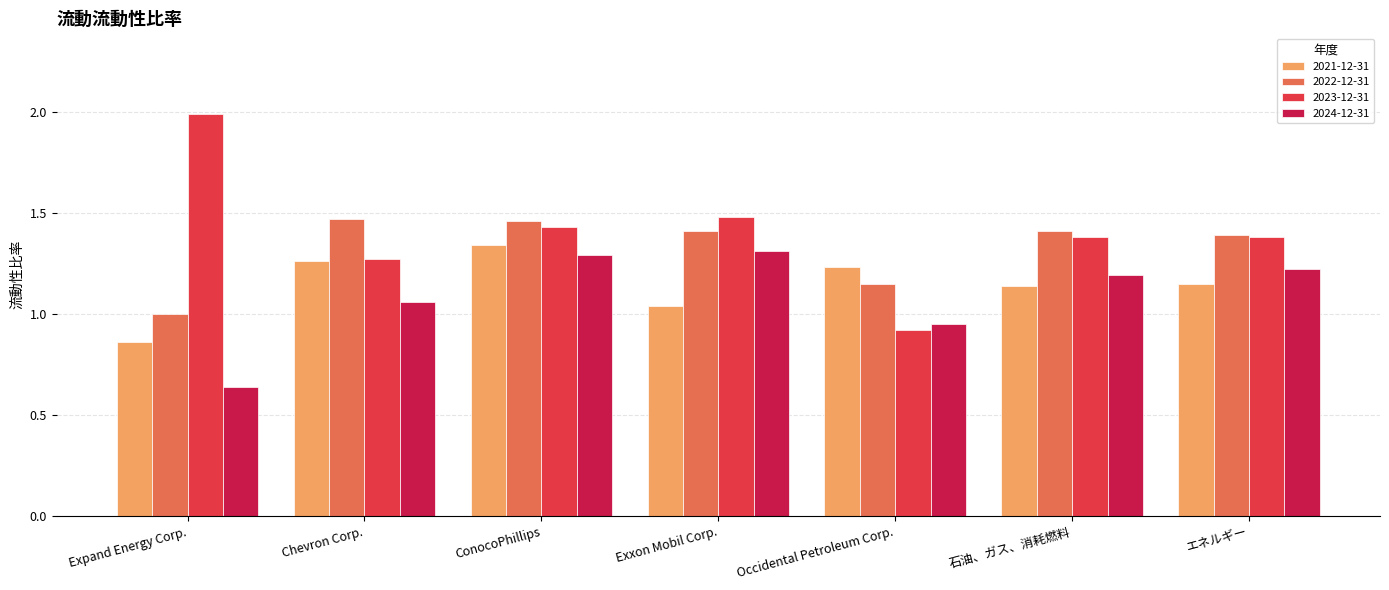

The value of 2021-12-31 at 石油、ガス、消耗燃料 is 2.0. True or false?

False